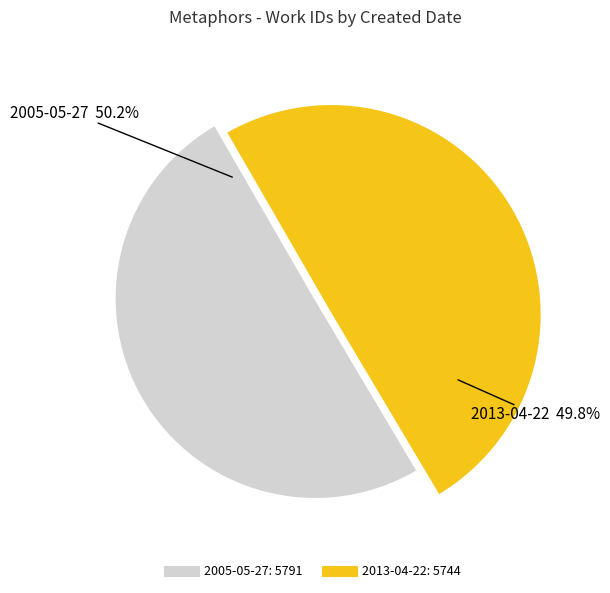

Which category has the biggest portion of the pie?

2005-05-27